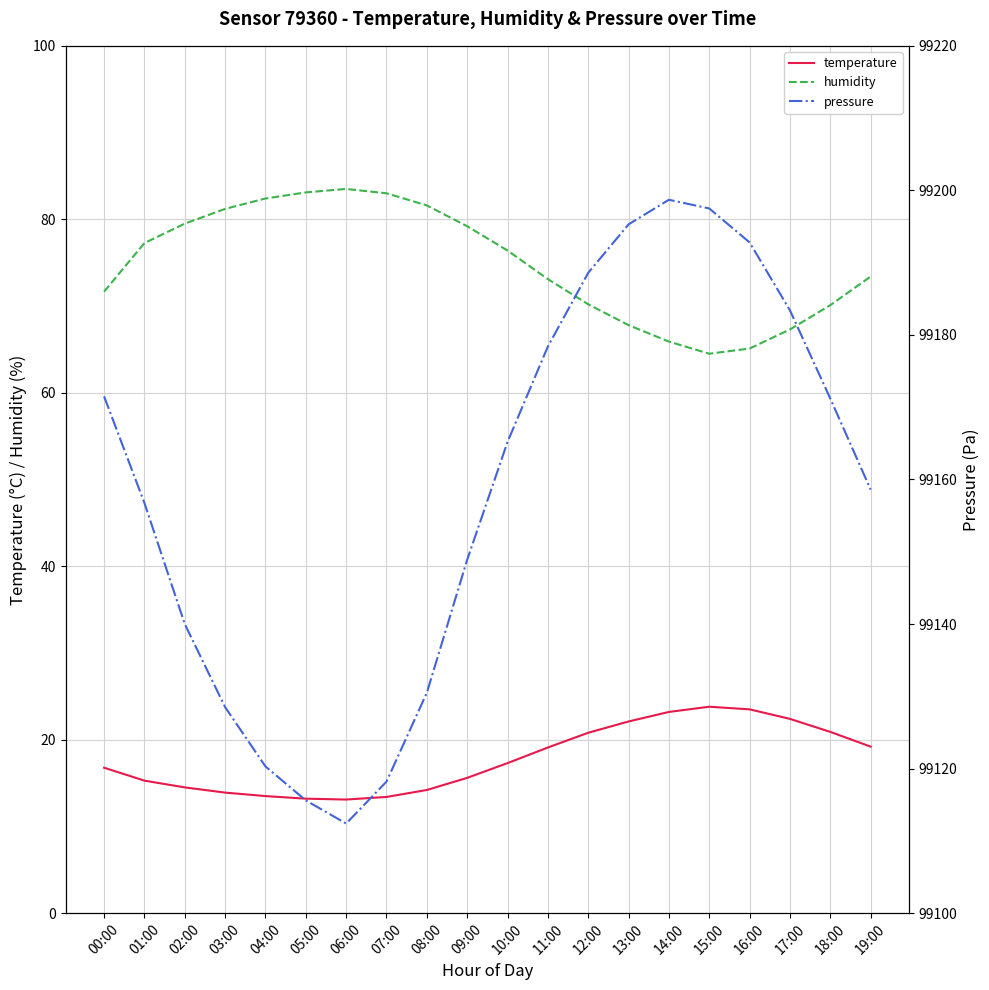

What is the greatest value displayed?

99198.7